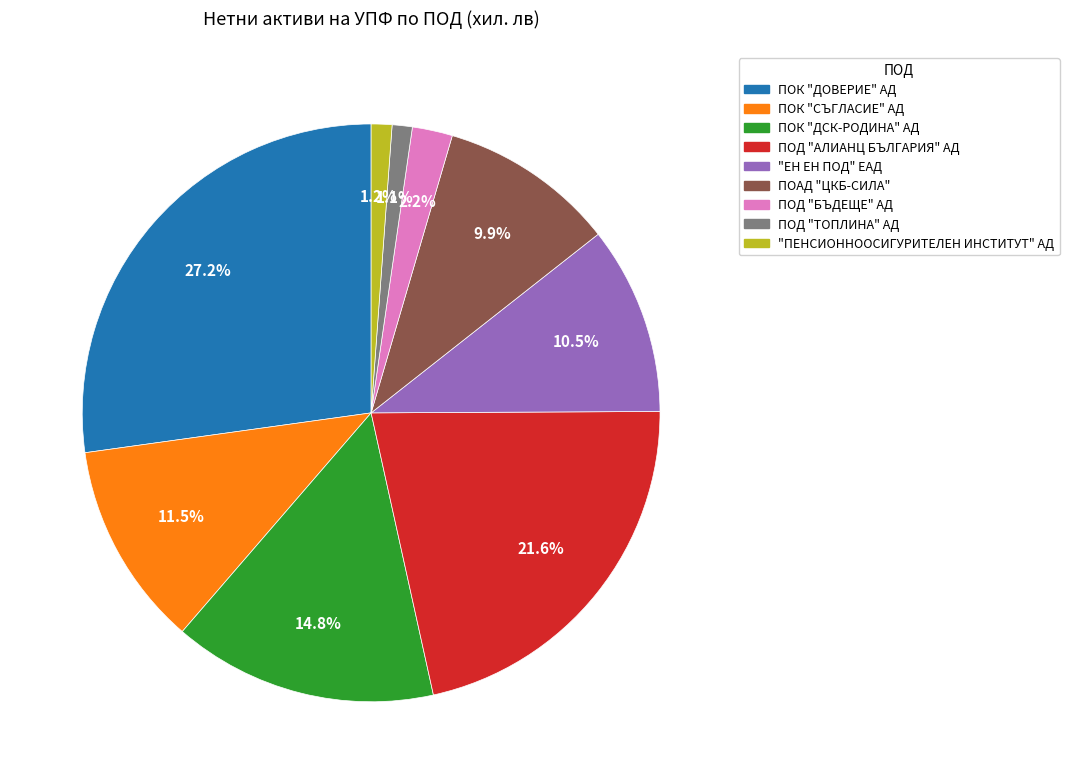

How many segments does this pie chart have?

9